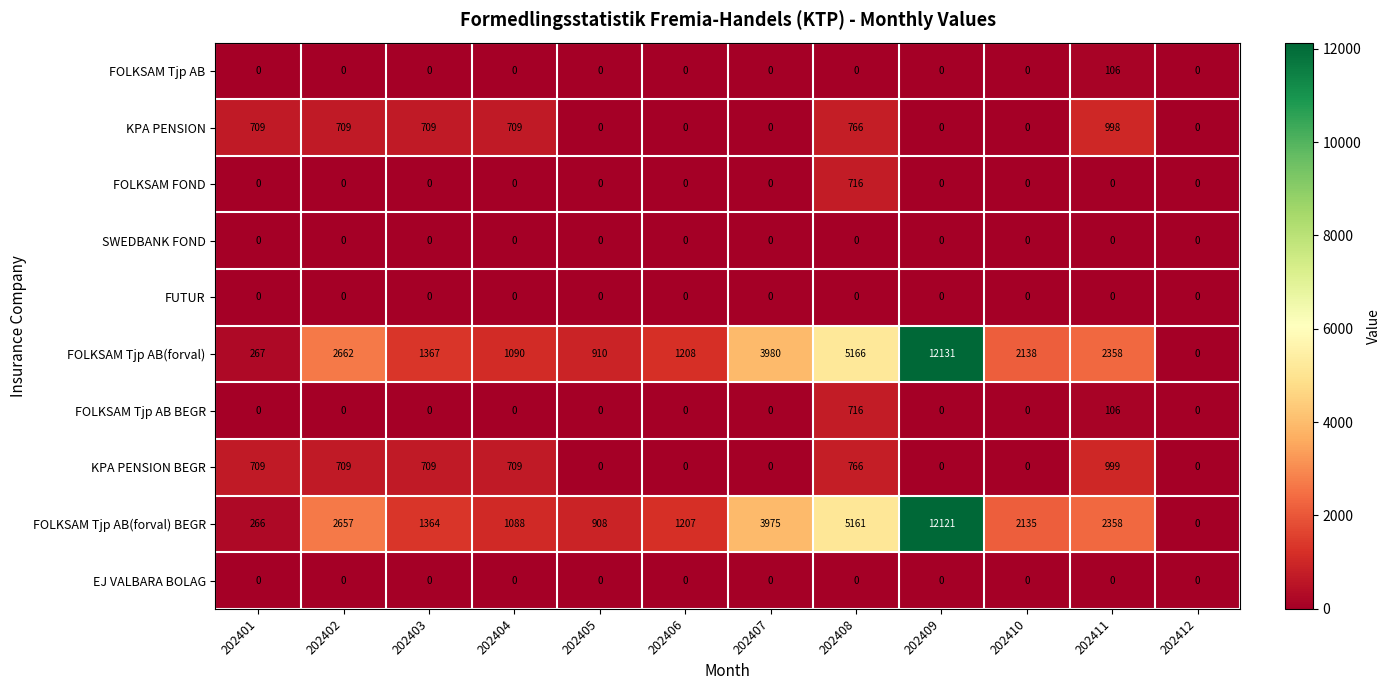

Which series has the largest range (max minus min)?

FOLKSAM Tjp AB(forval)